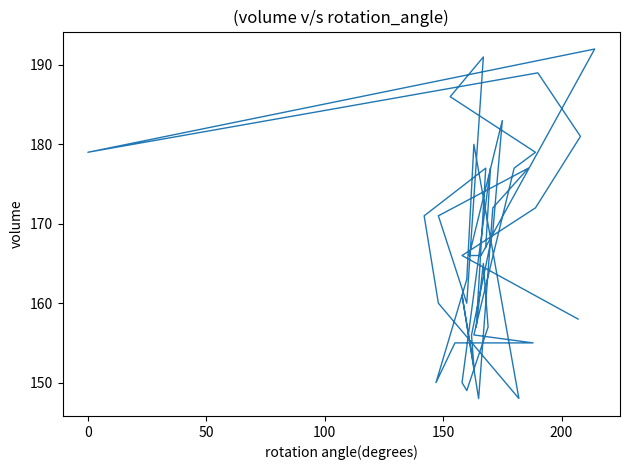

Reading left to right, extract all data points from this chart.

167	177	150	149	157	165	157	177	171	160	148	180	163	150	155	155	156	177	179	186	191	160	171	177	172	148	161	152	156	169	183	166	166	192	179	189	181	172	166	158